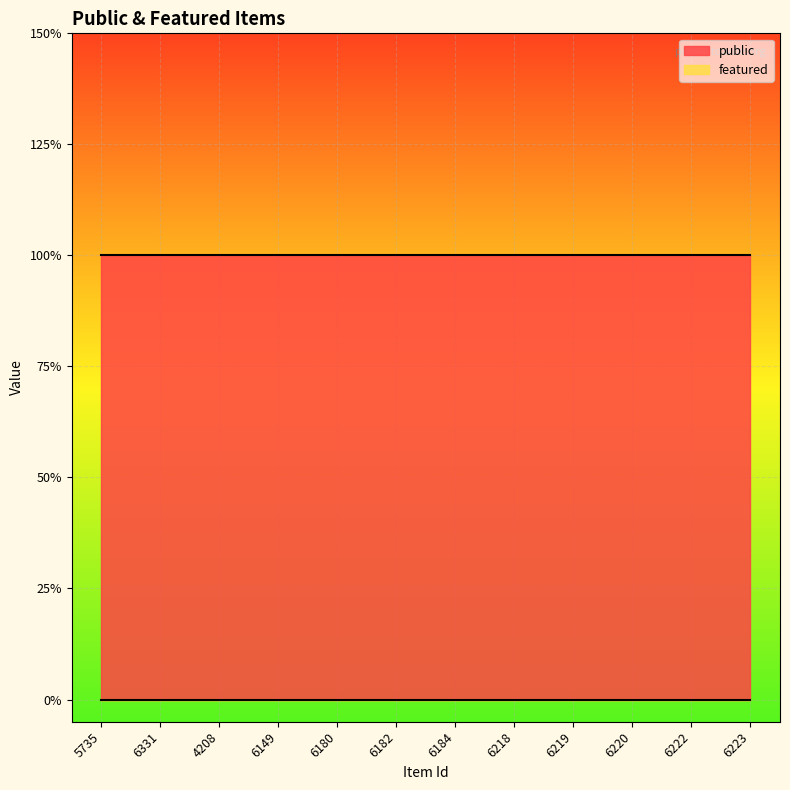

What are all the series names shown in the legend?

public, featured